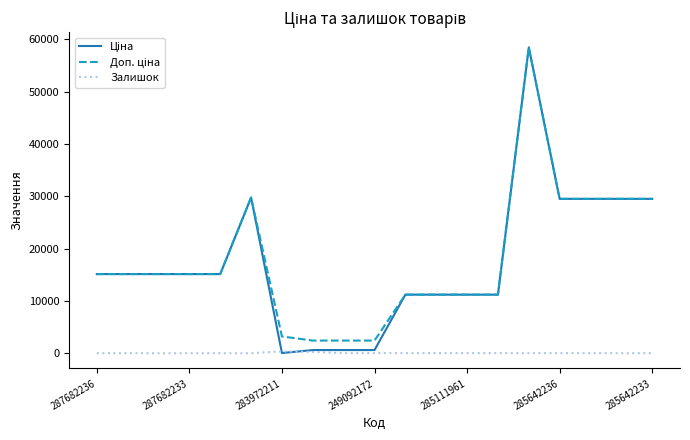

What is the greatest value displayed?

58426.5